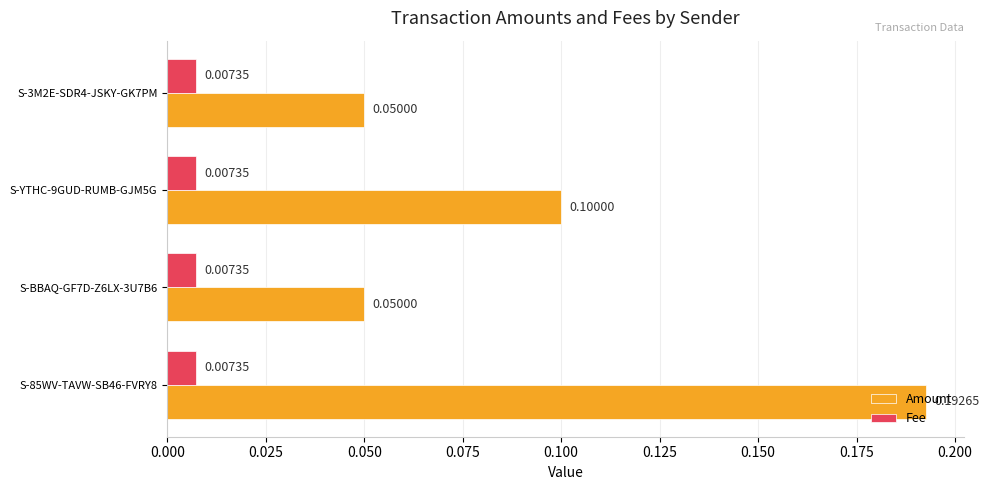

How many distinct data groups are displayed?

2